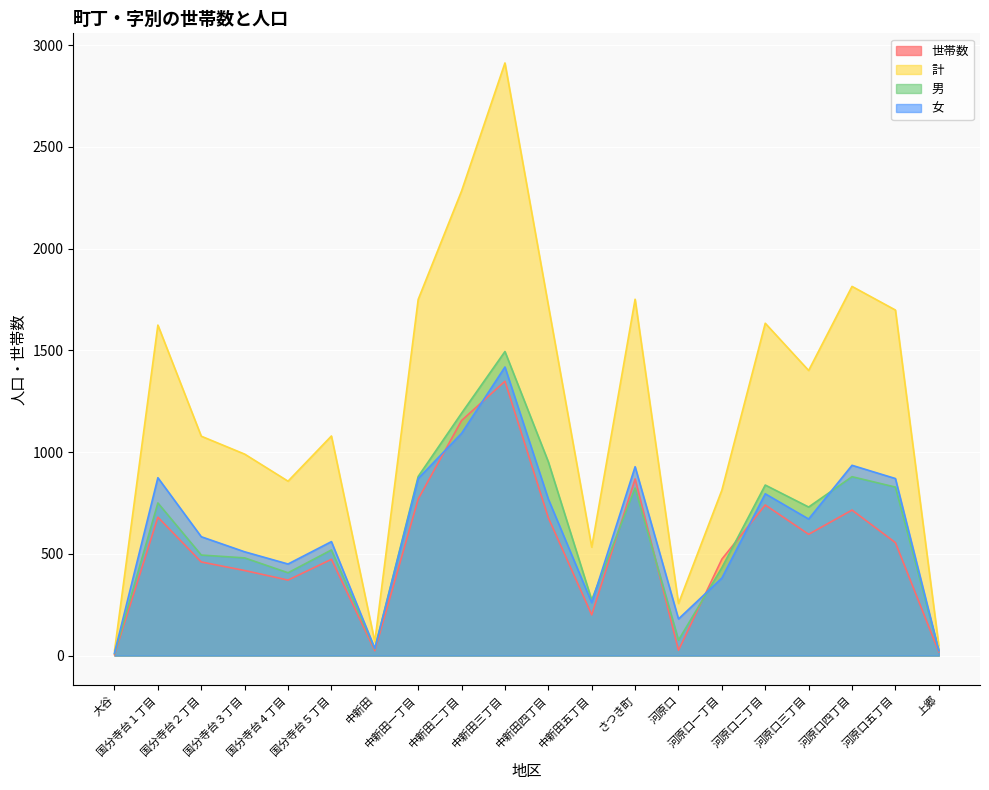

At 国分寺台４丁目, list the series in order from smallest to largest.

世帯数, 男, 女, 計